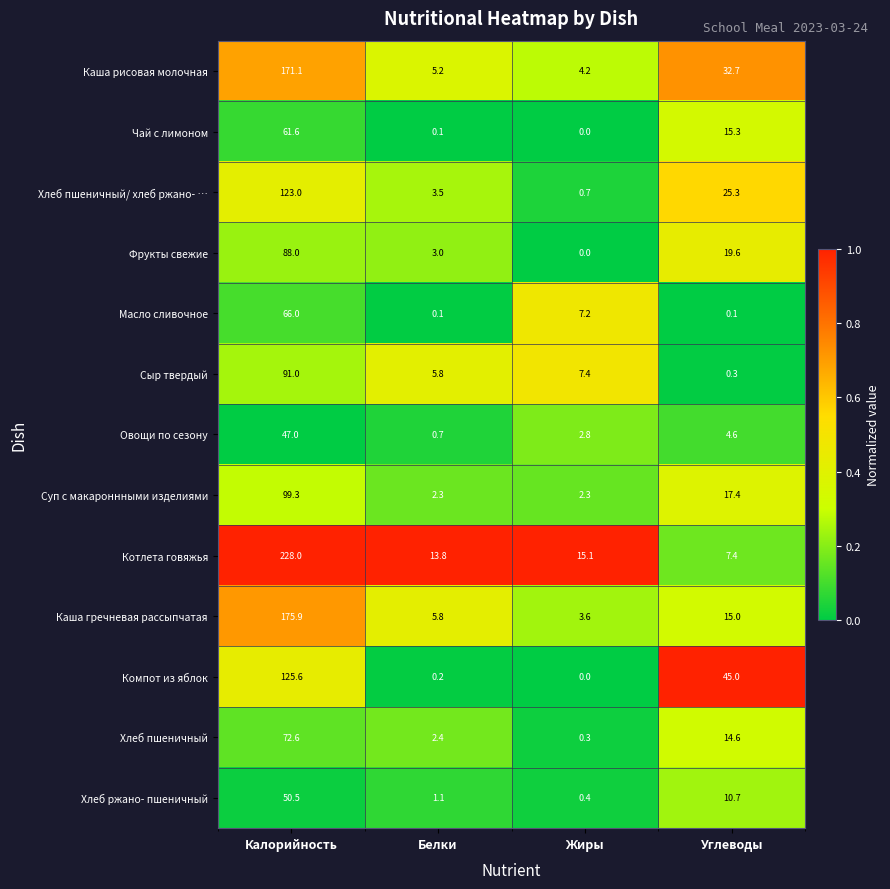

What is the average value of the Сыр твердый series?

26.1